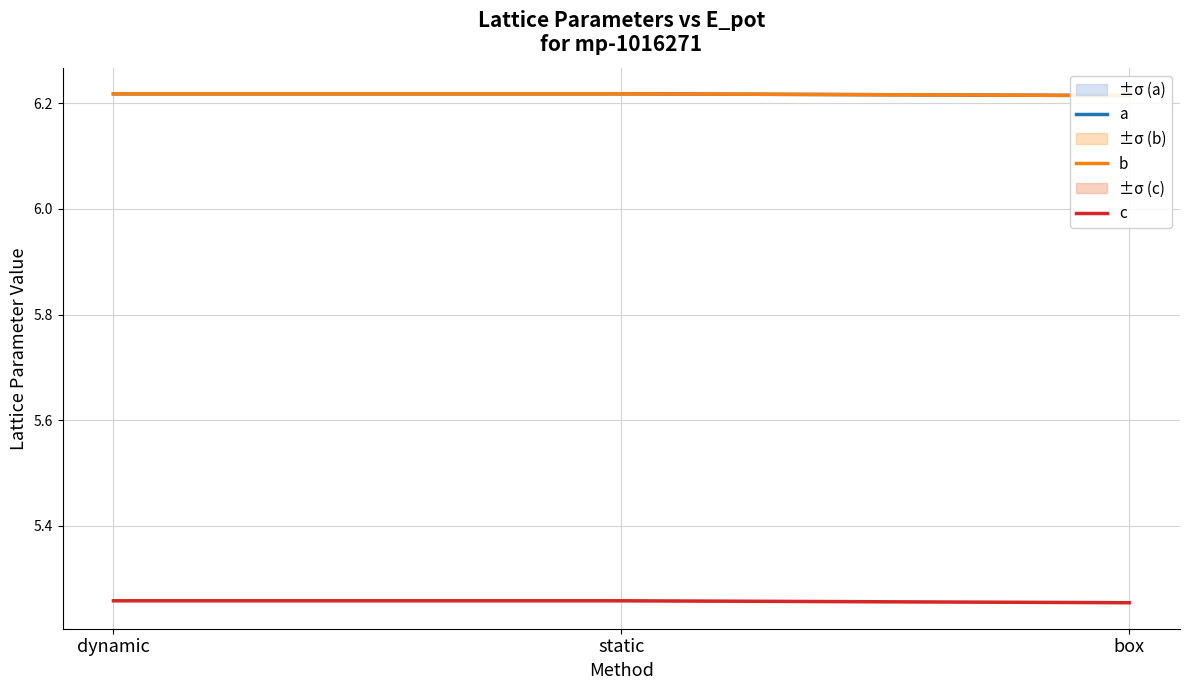

Reading left to right, list all the values displayed in this chart.

a: dynamic=6.2	static=6.2	box=6.2
b: dynamic=6.2	static=6.2	box=6.2
c: dynamic=5.3	static=5.3	box=5.3